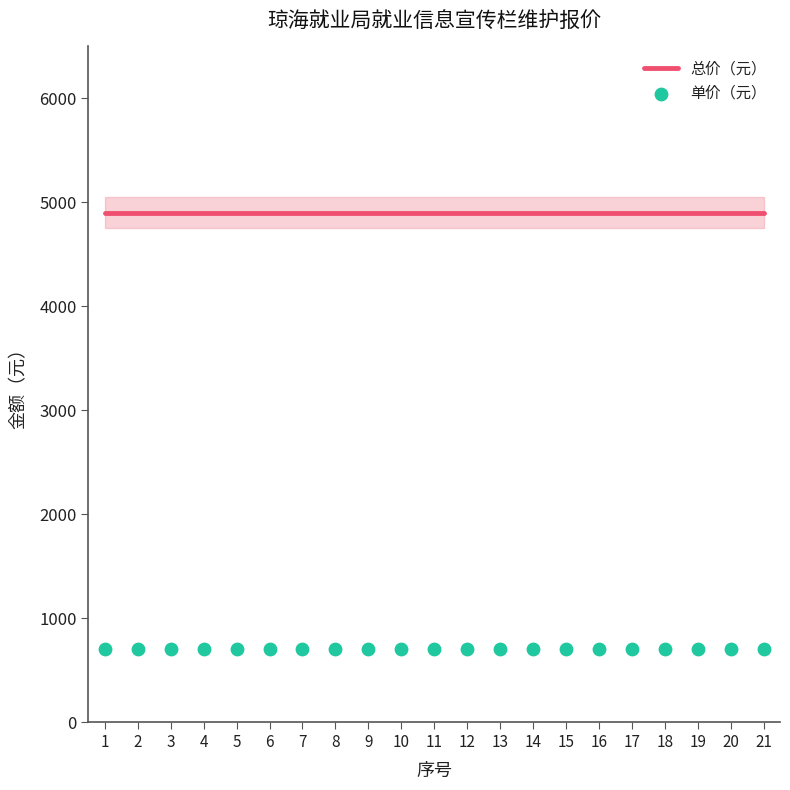

Which series has the largest Y range (max minus min)?

总价（元）